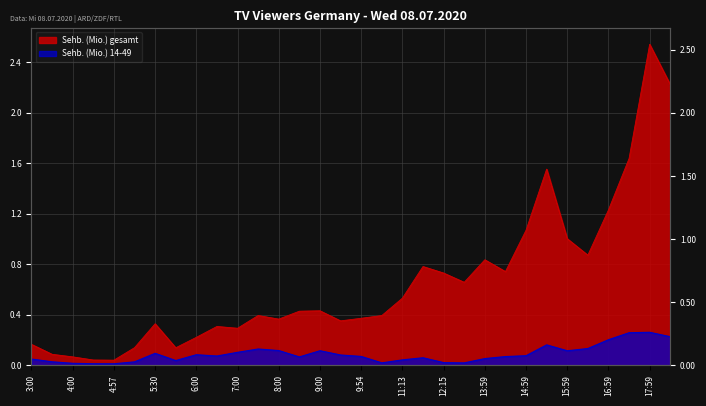

At which category does the chart reach its minimum across all series?

4:57